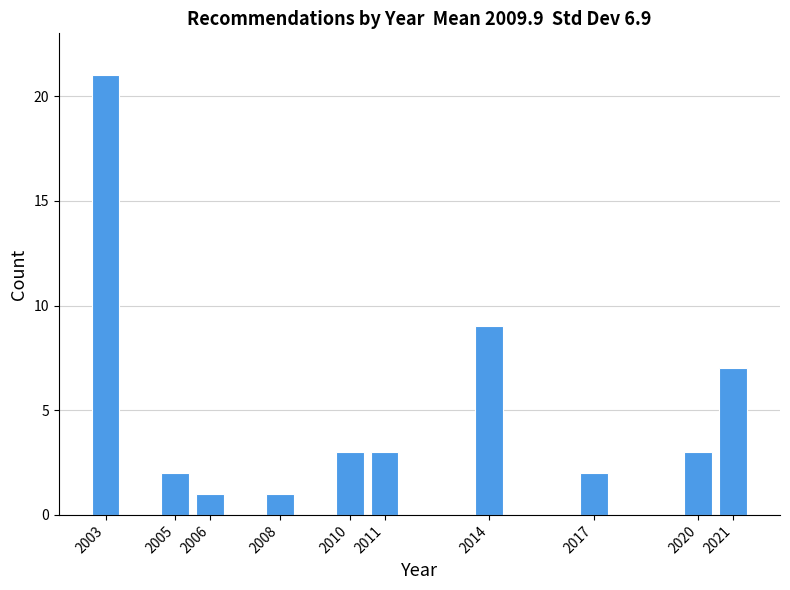

Reading left to right, transcribe all the data shown in this chart.

2003=21	2005=2	2006=1	2008=1	2010=3	2011=3	2014=9	2017=2	2020=3	2021=7